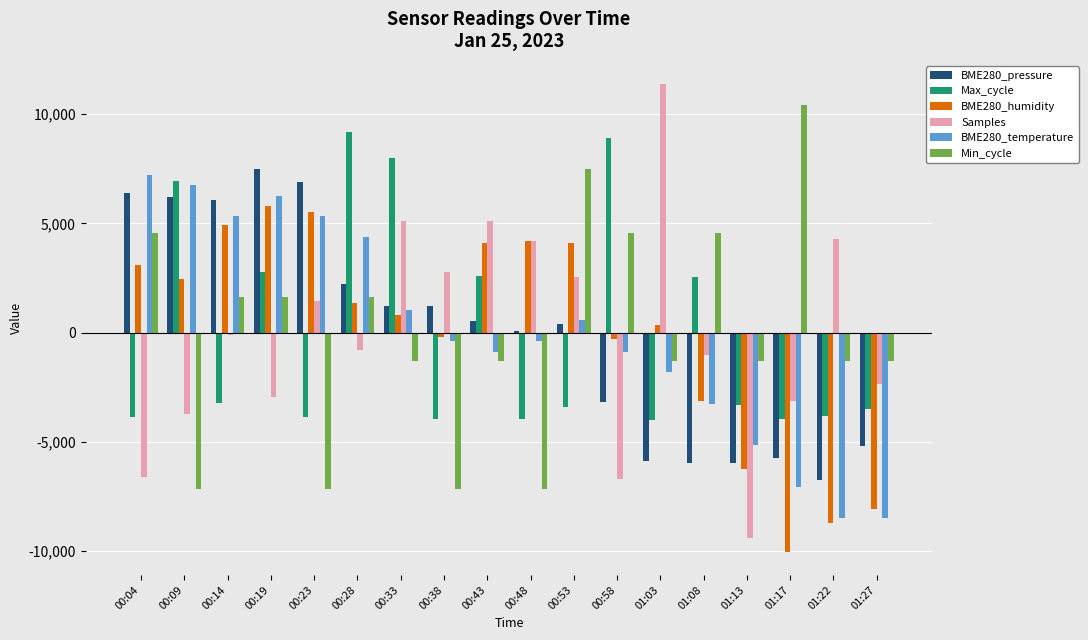

How many groups of bars are there?

18